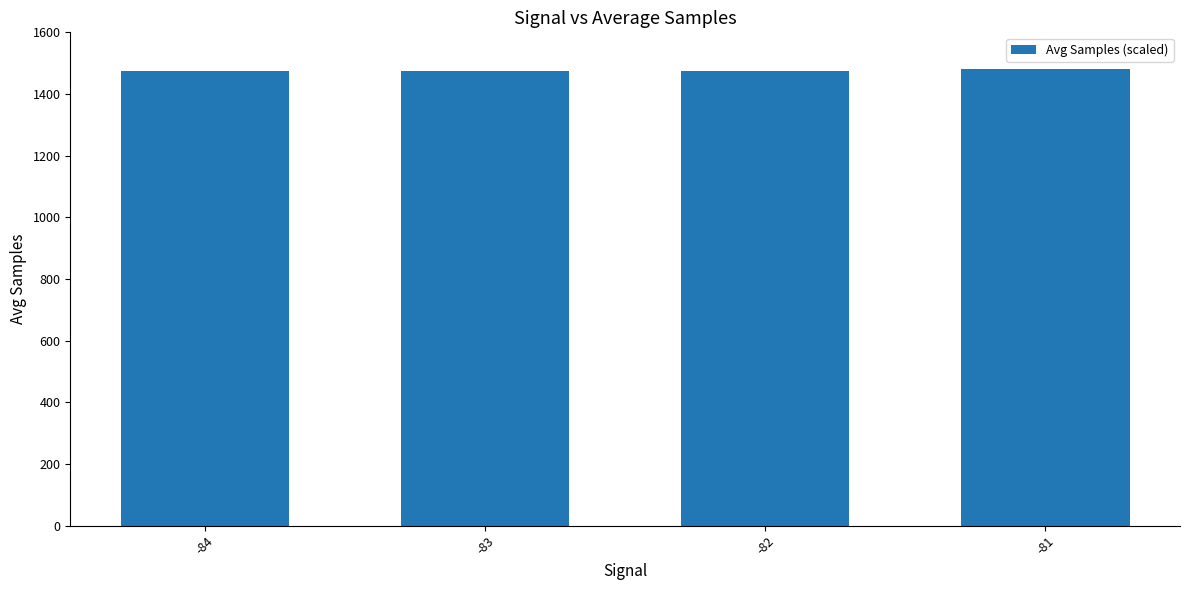

What is the greatest value displayed?

1480.0